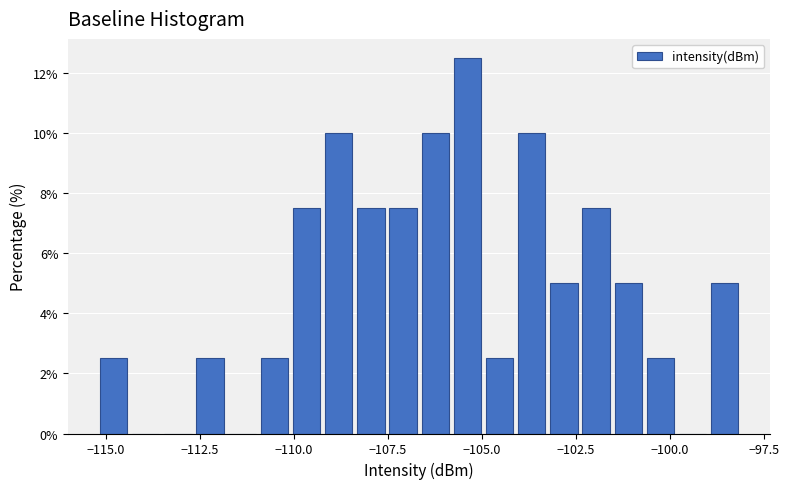

Read against the x-axis, roughly where is the centre of the tallest bar?

-105.5